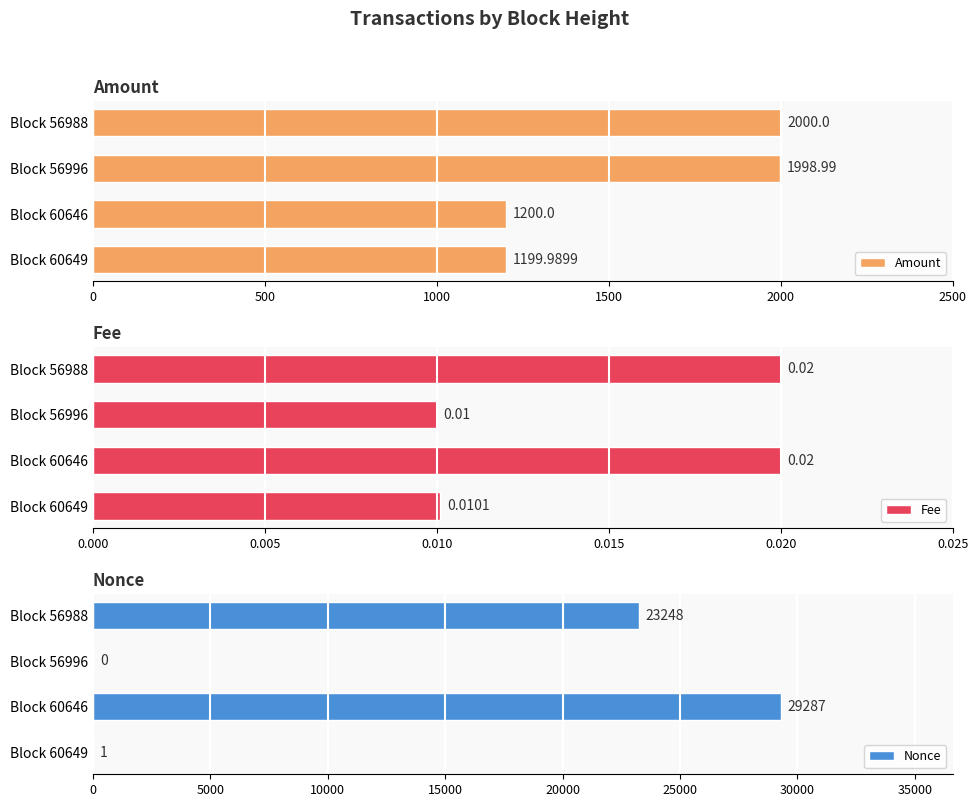

What is the difference between the maximum and second lowest values in the Amount series?

800.0